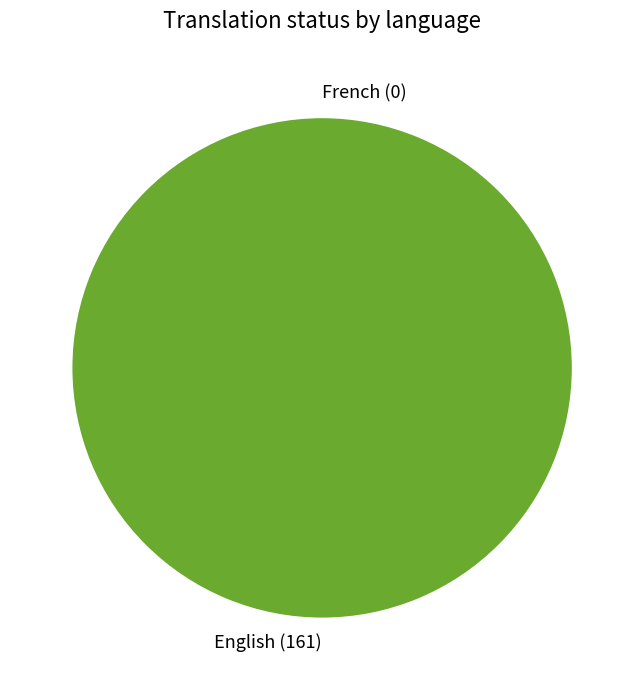

How many segments does this pie chart have?

2